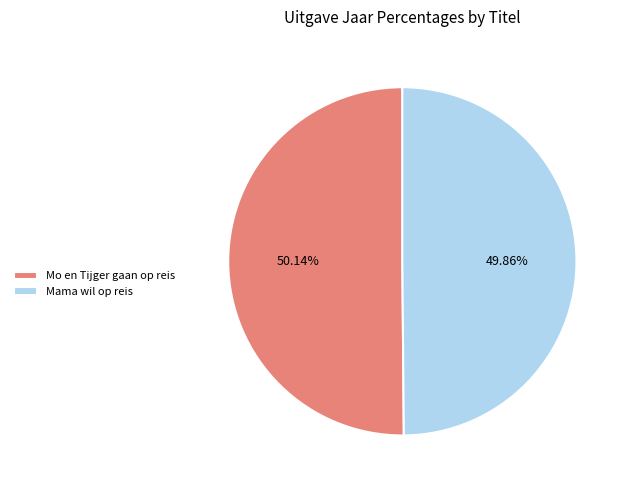

Approximately how many times larger is the value at Mama wil op reis compared to Mo en Tijger gaan op reis?

1.0